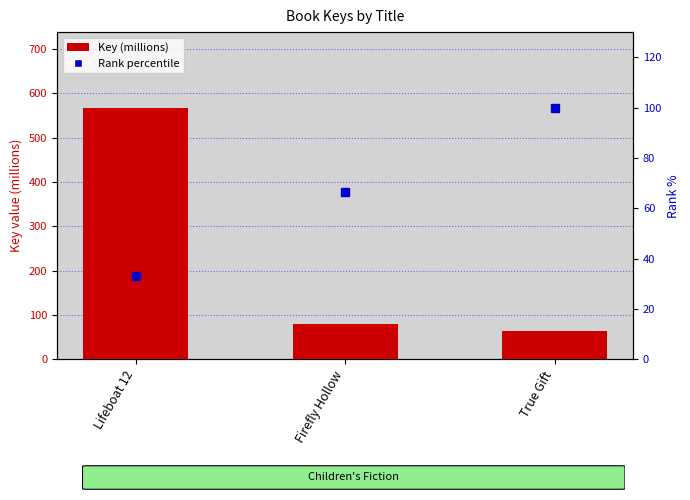

What is the minimum value shown in the chart?

33.3